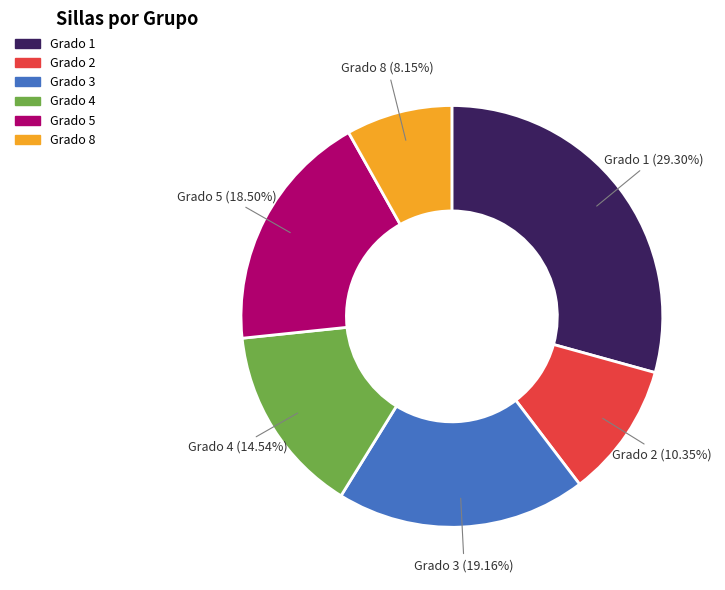

Does any single category account for the majority?

No